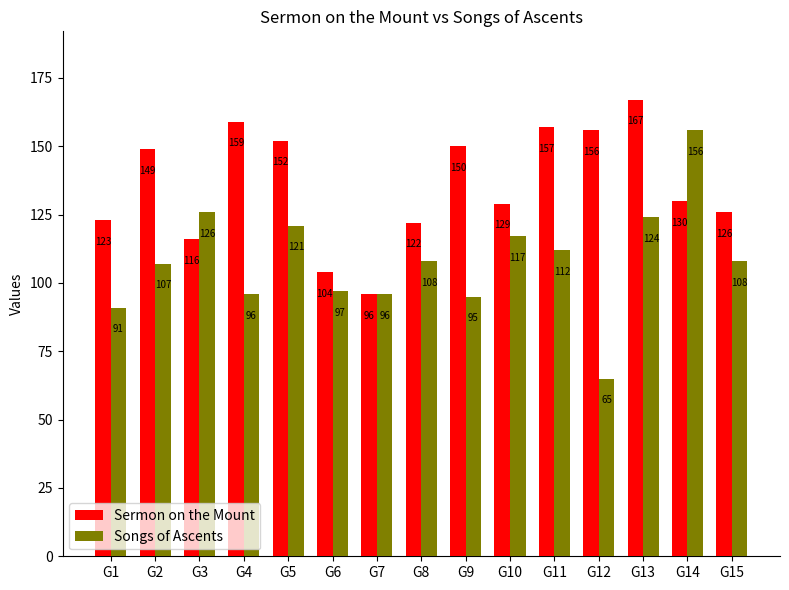

List the series in order of their overall mean, highest first.

Sermon on the Mount, Songs of Ascents